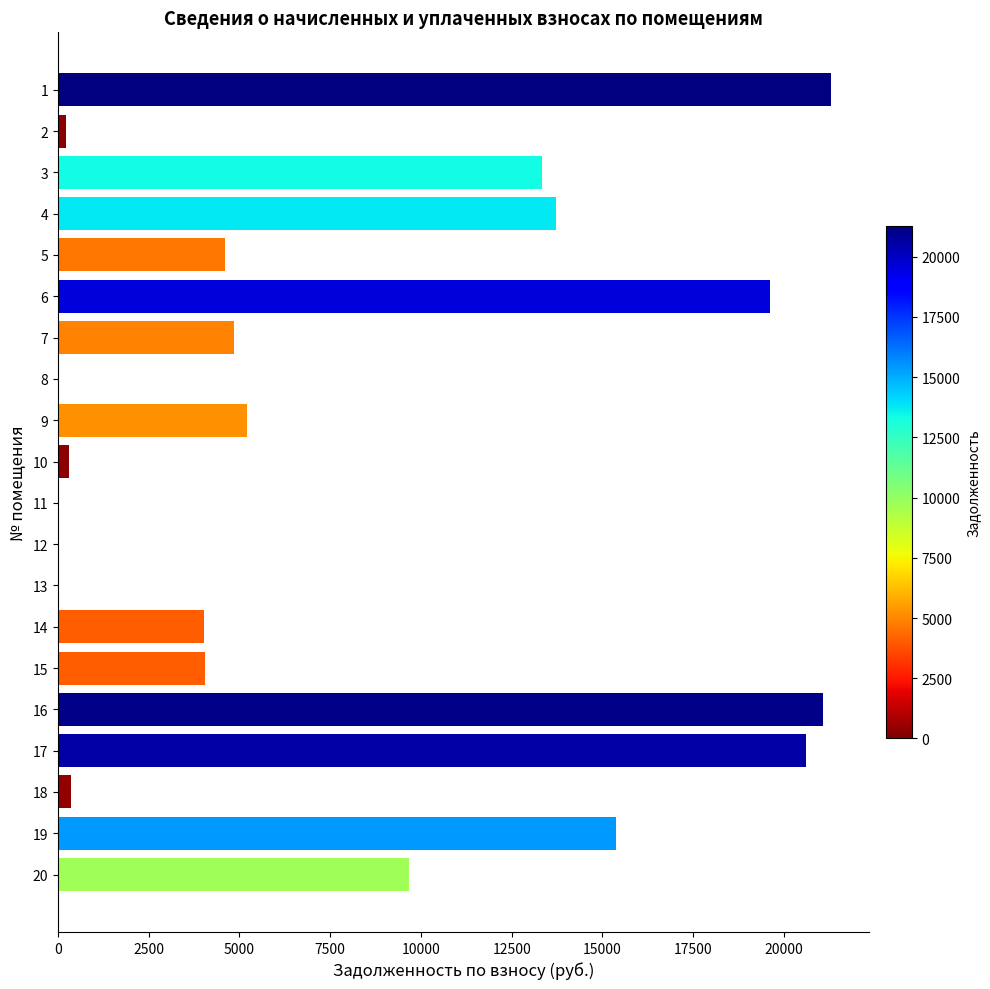

Where is the data nearest to the value 10641?

20